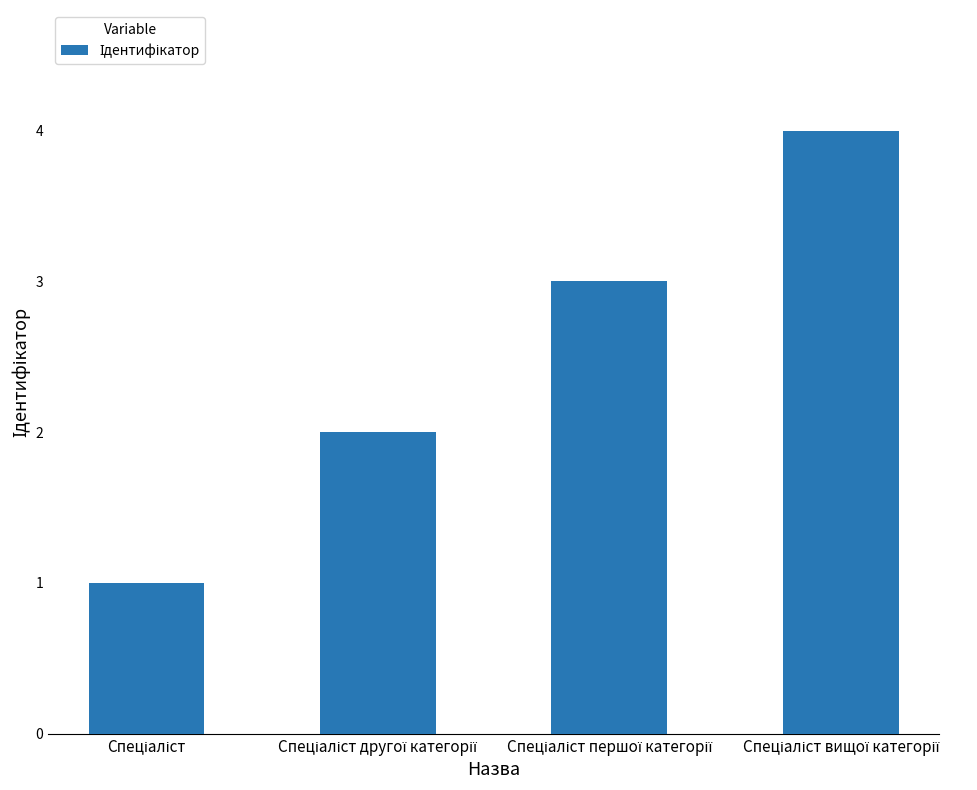

What is the difference between the maximum and minimum values?

3